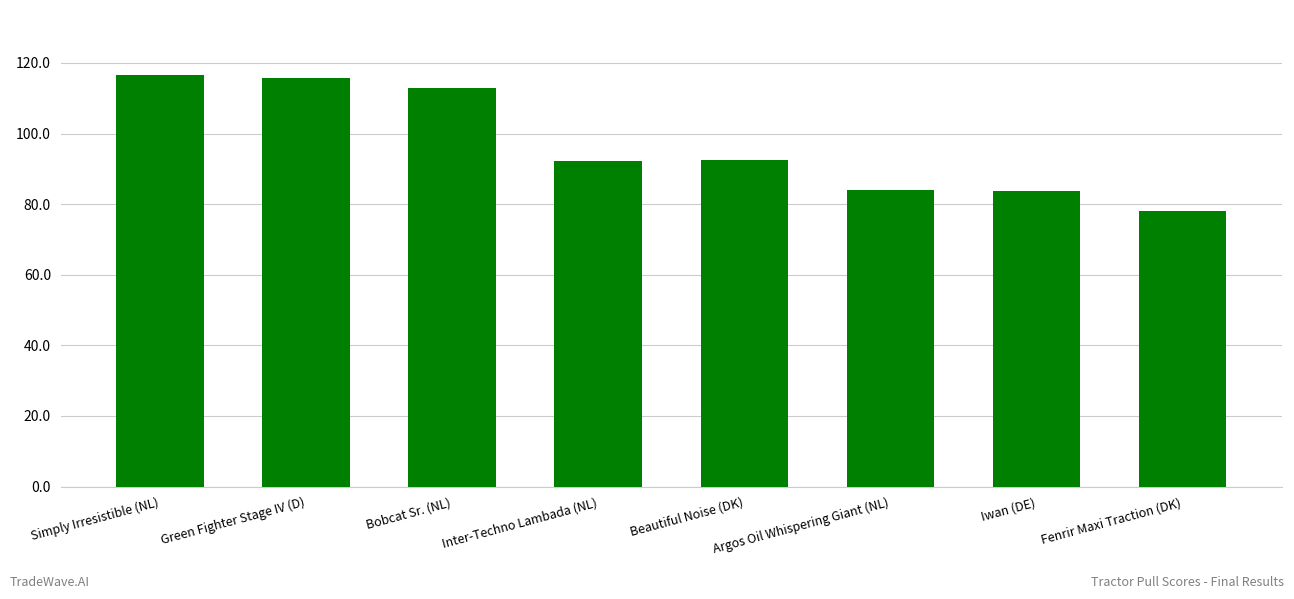

What is the difference between the second highest and second lowest values?

32.0